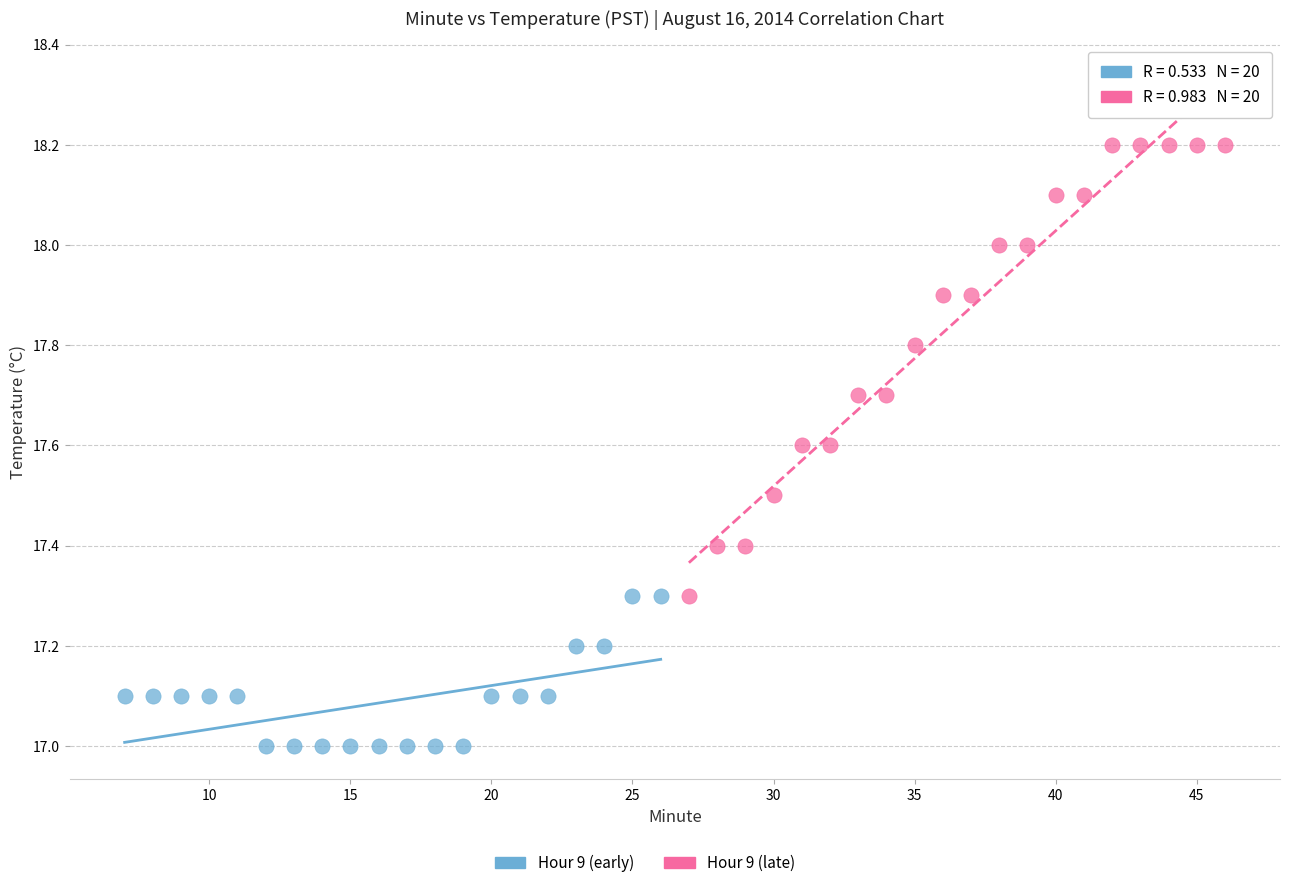

Which series contains the lowest Y value?

Hour 9 (early)